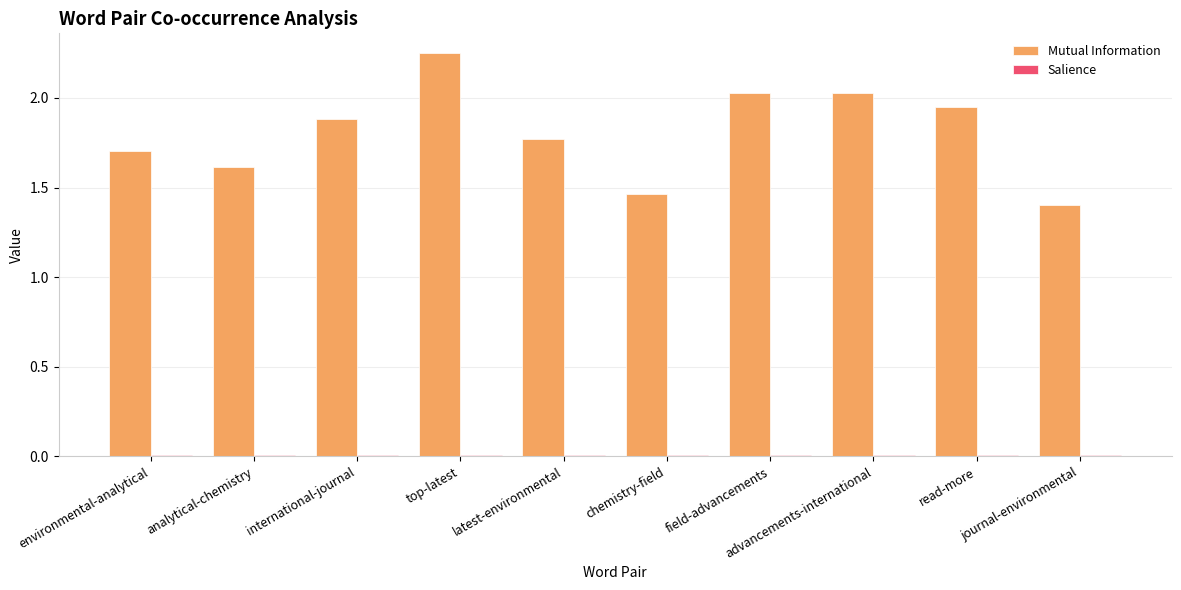

Which series has the largest total across all categories?

Mutual Information